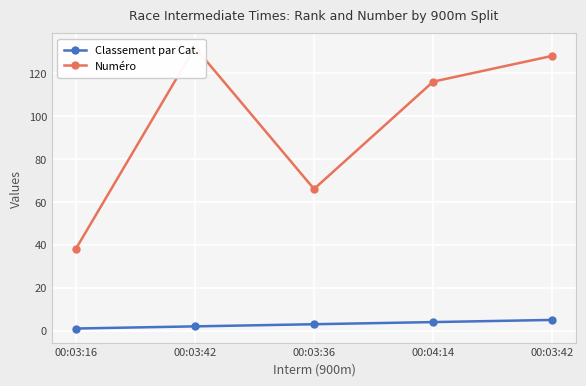

What are all the series names shown in the legend?

Classement par Cat., Numéro